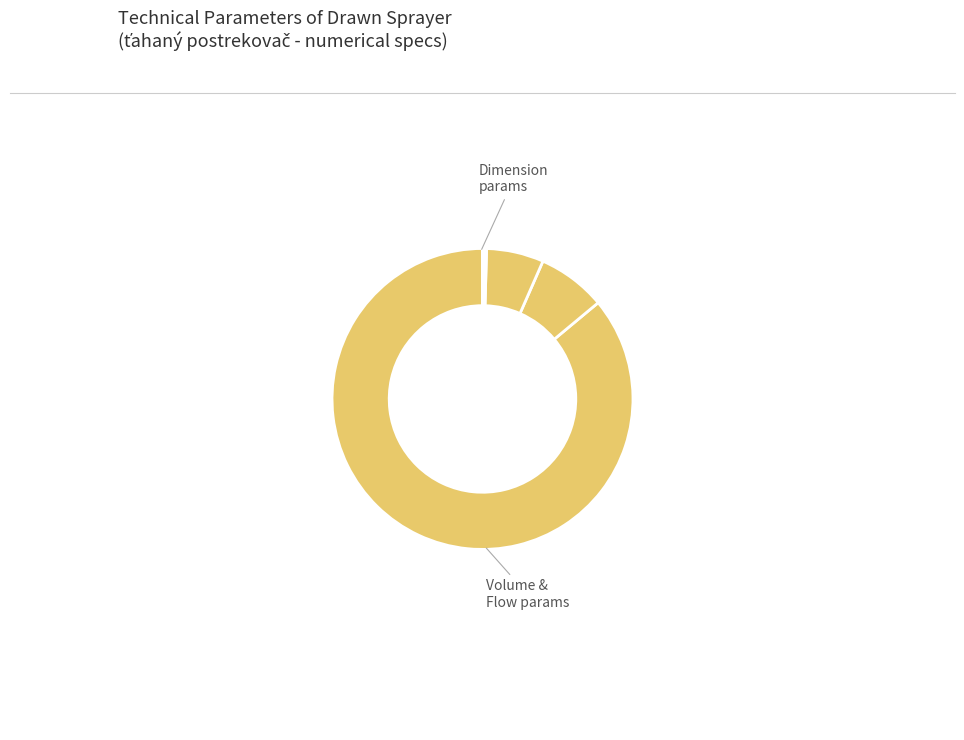

Count the number of slices in the pie.

8